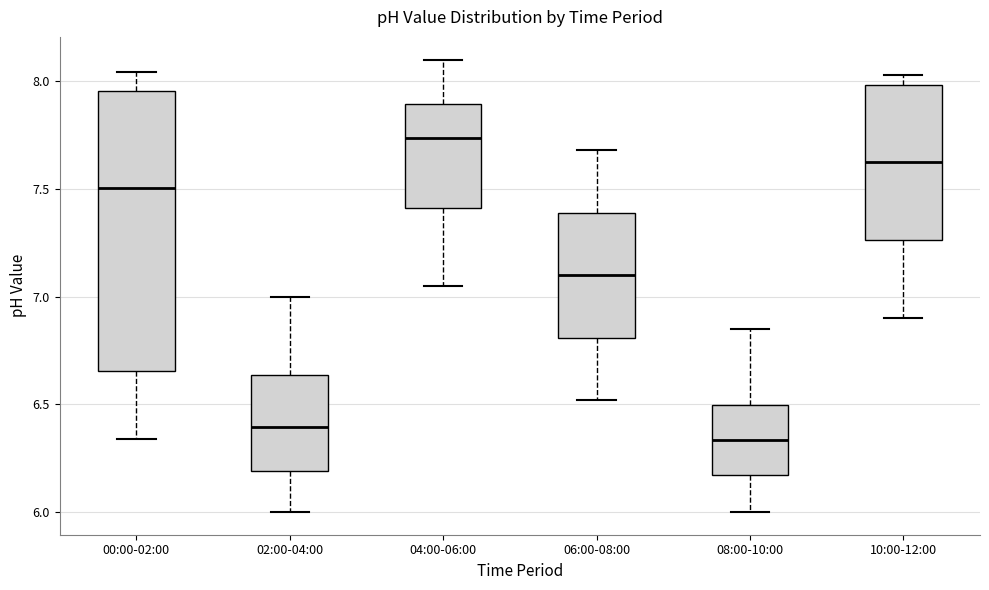

Which box is the tallest, from its lower edge to its upper edge?

00:00-02:00